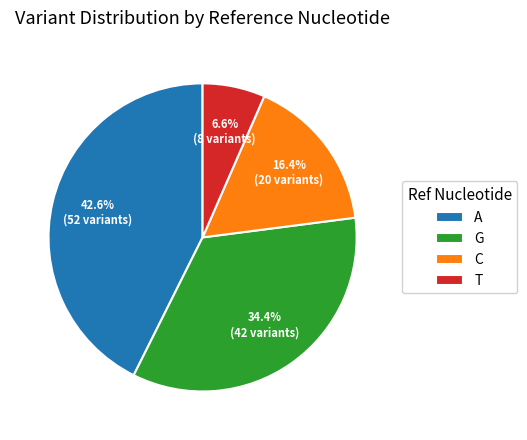

Is C the majority of the pie?

No